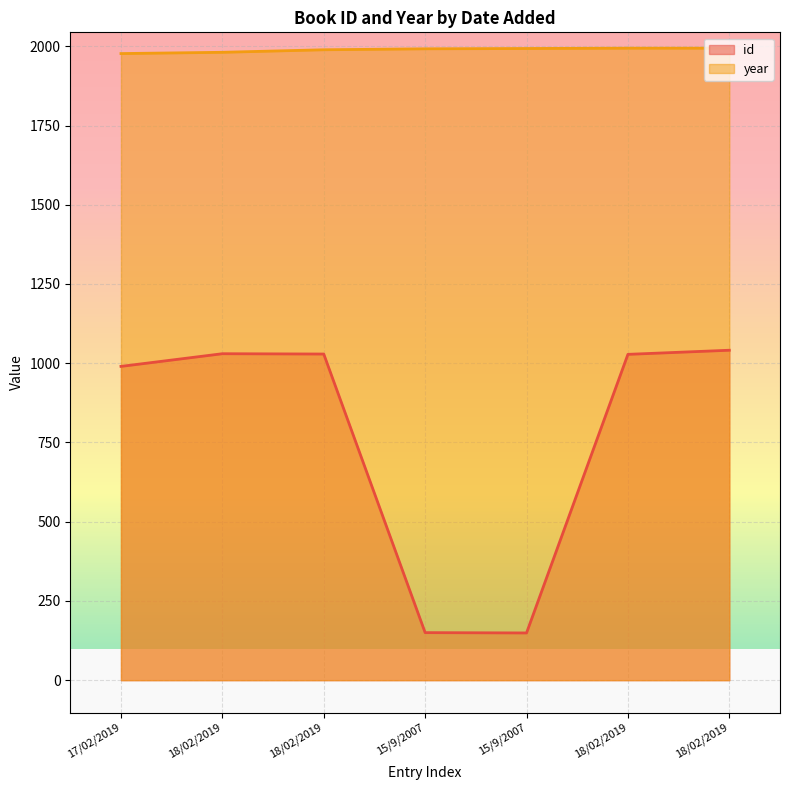

Reading left to right, extract all data points from this chart.

id: 17/02/2019=990	18/02/2019=1030	18/02/2019=1029	15/9/2007=150	15/9/2007=149	18/02/2019=1028	18/02/2019=1041
year: 17/02/2019=1977	18/02/2019=1981	18/02/2019=1989	15/9/2007=1992	15/9/2007=1993	18/02/2019=1994	18/02/2019=1994